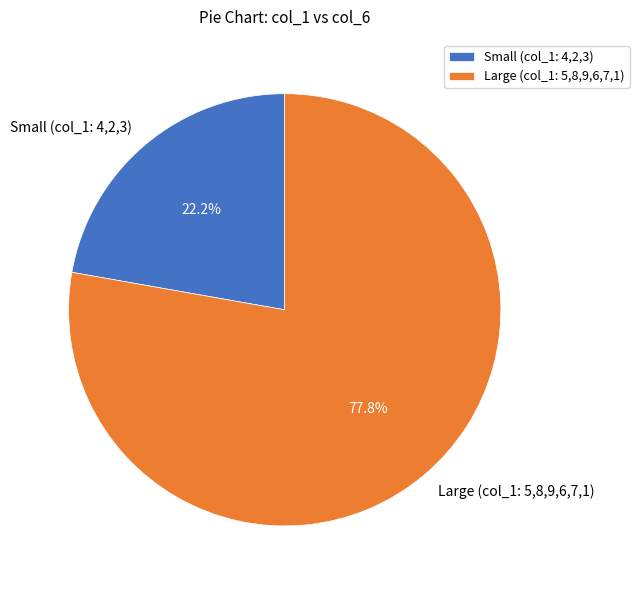

Rank the categories by value from highest to lowest.

Large (col_1: 5,8,9,6,7,1), Small (col_1: 4,2,3)